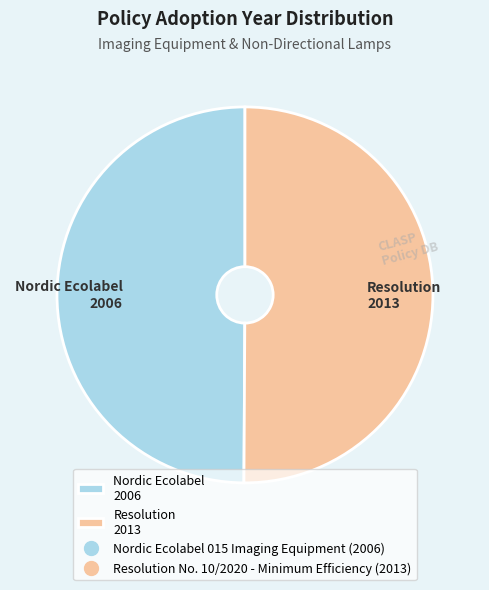

Is it true that Resolution 2013 is 38% of the pie?

False